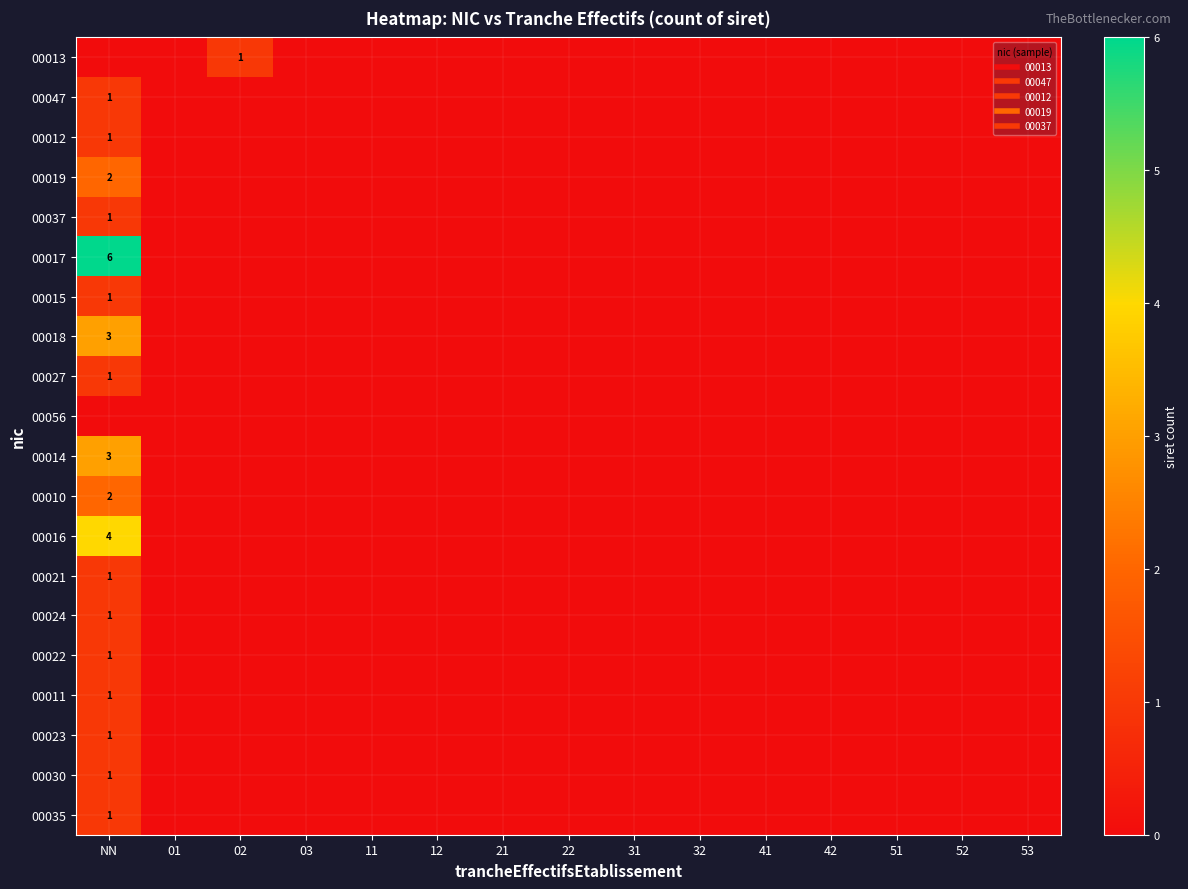

Is it true that 00013 equals 1 at 53?

False